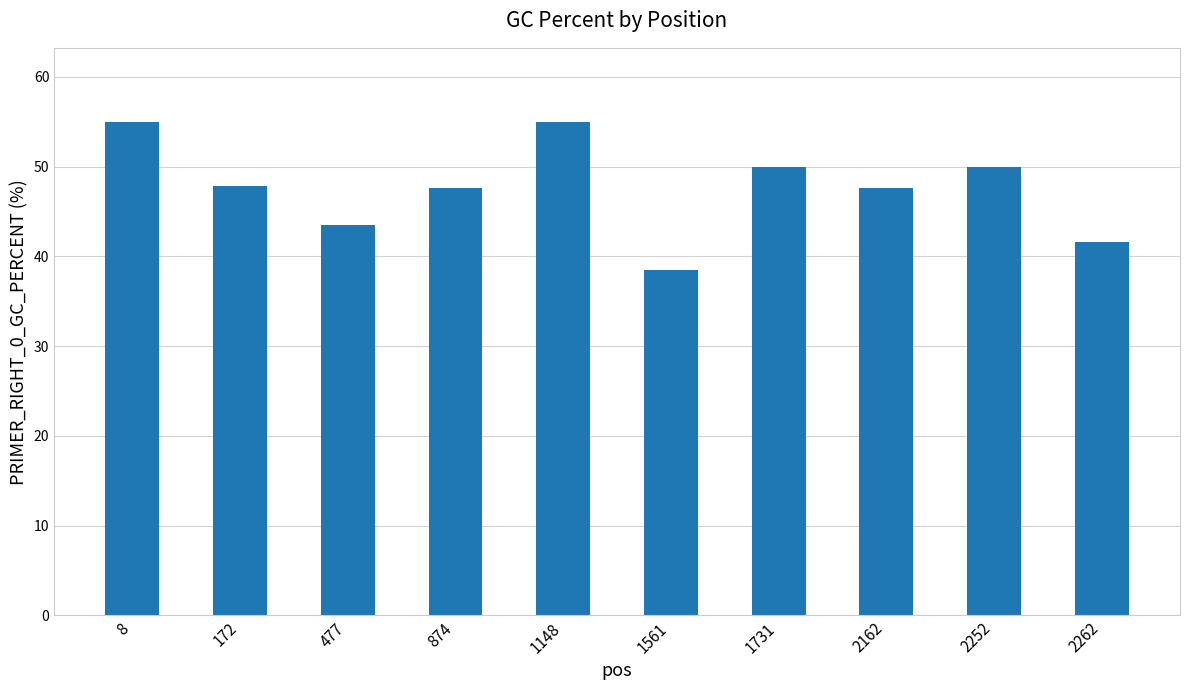

What is the sum of the values at 477 and 8?

98.5